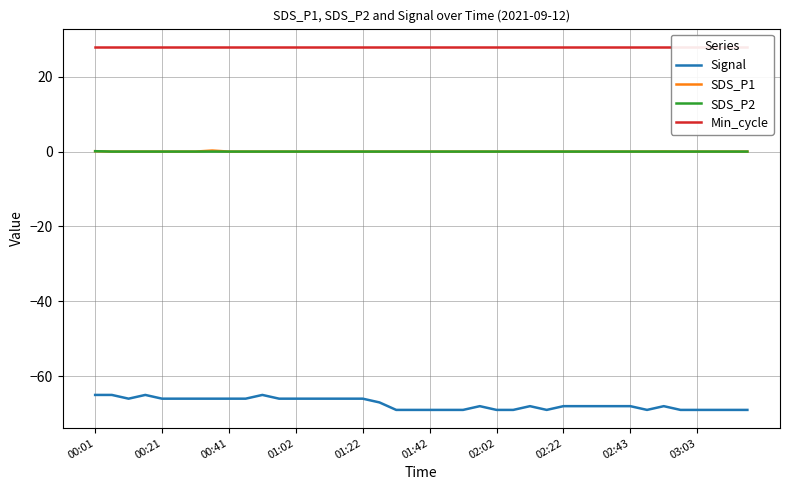

True or false: SDS_P2 and Signal cross at least once.

False